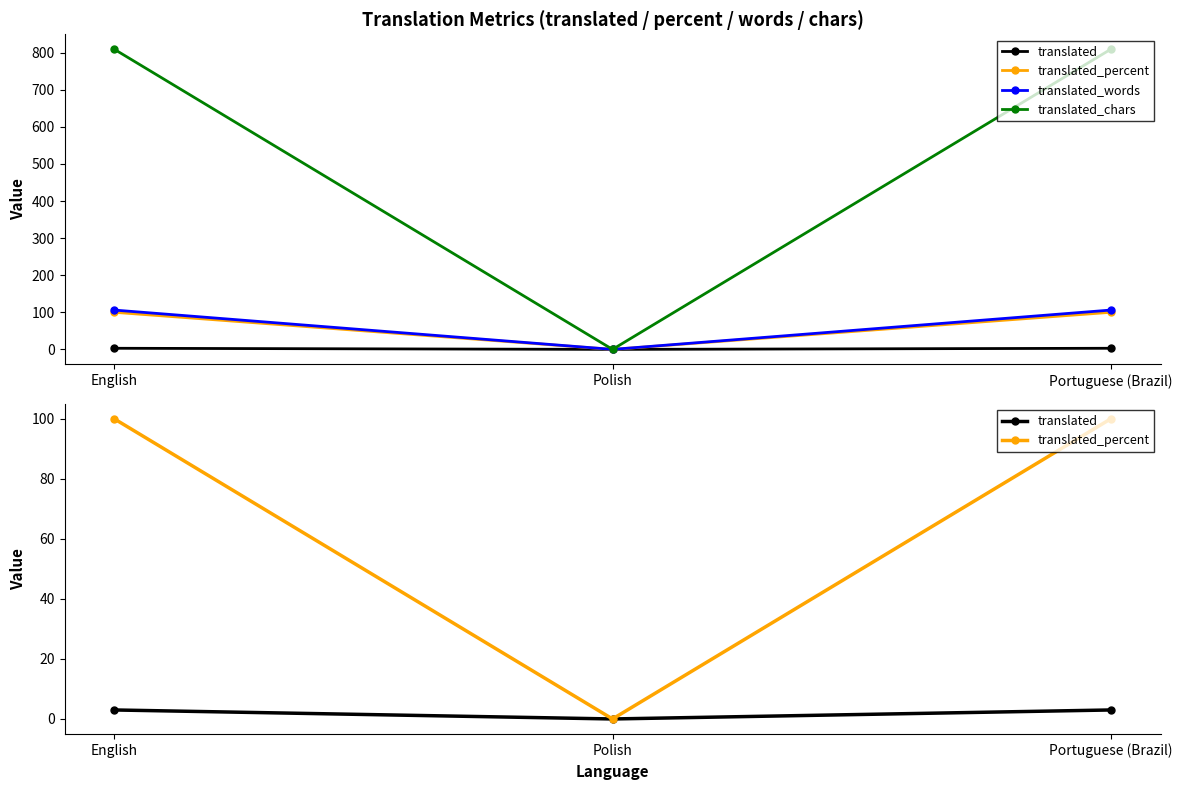

What is the sum of the translated_words values at Polish and Portuguese (Brazil)?

106